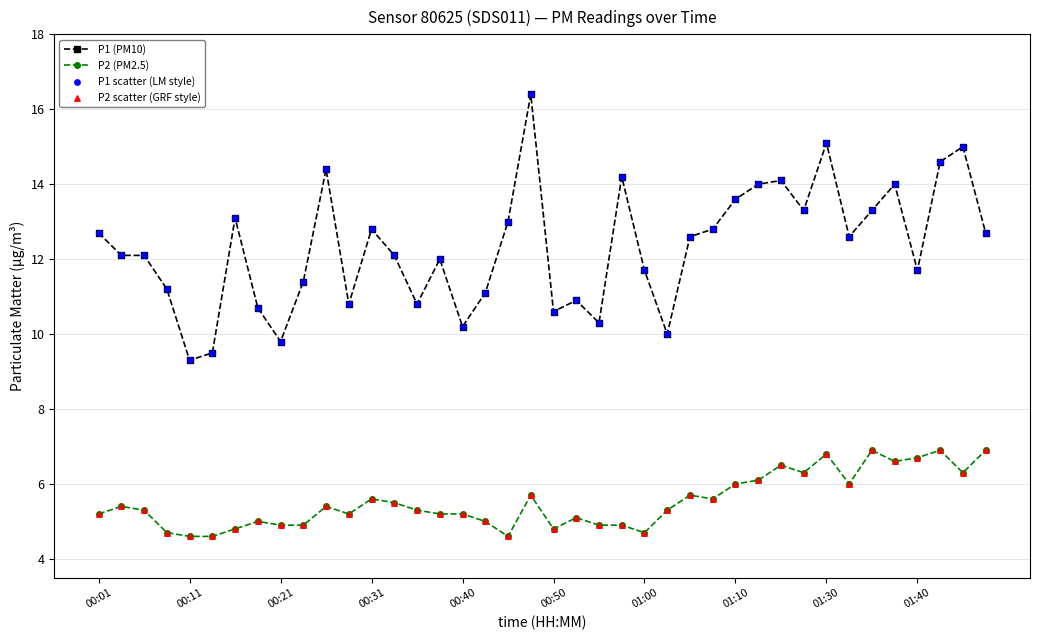

Which series has the widest spread of values?

P1 (PM10)